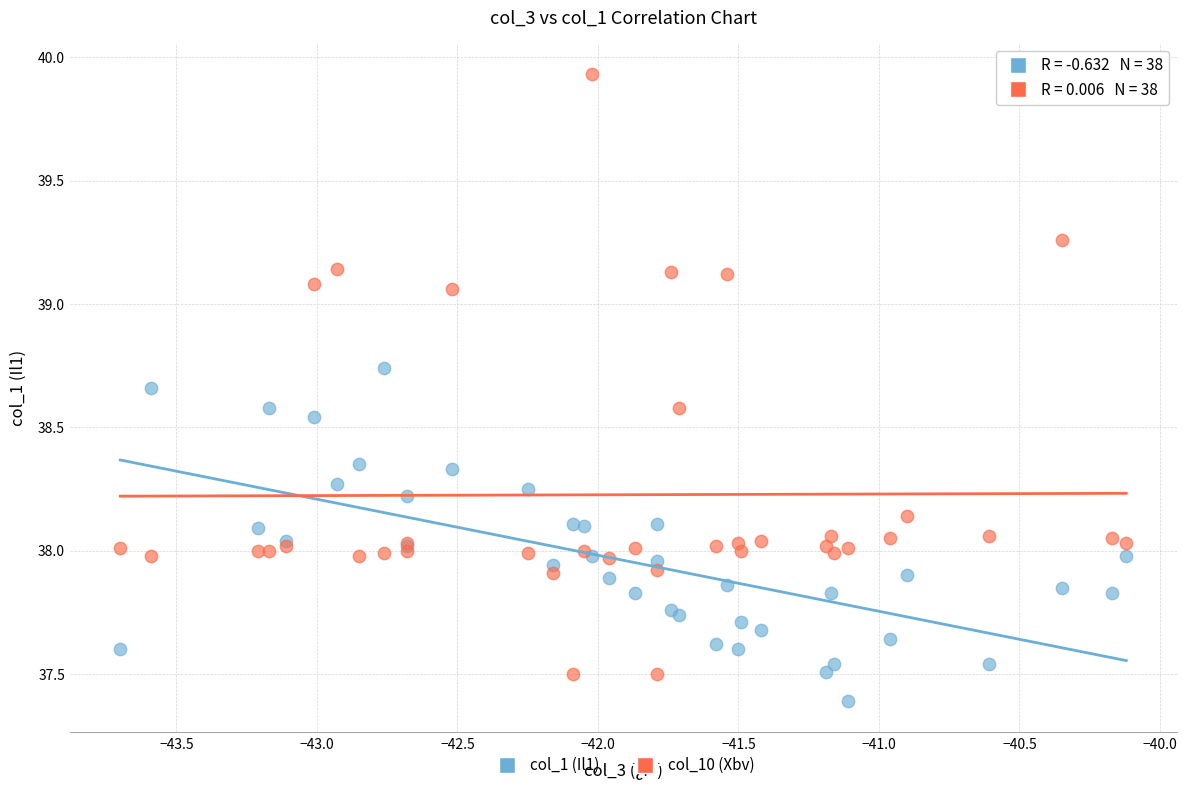

Which series reaches the minimum Y coordinate?

col_1 (Il1)